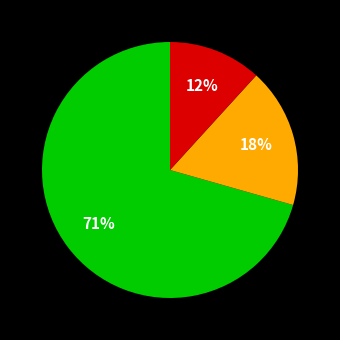

Is there any slice that represents more than half of the pie?

Yes